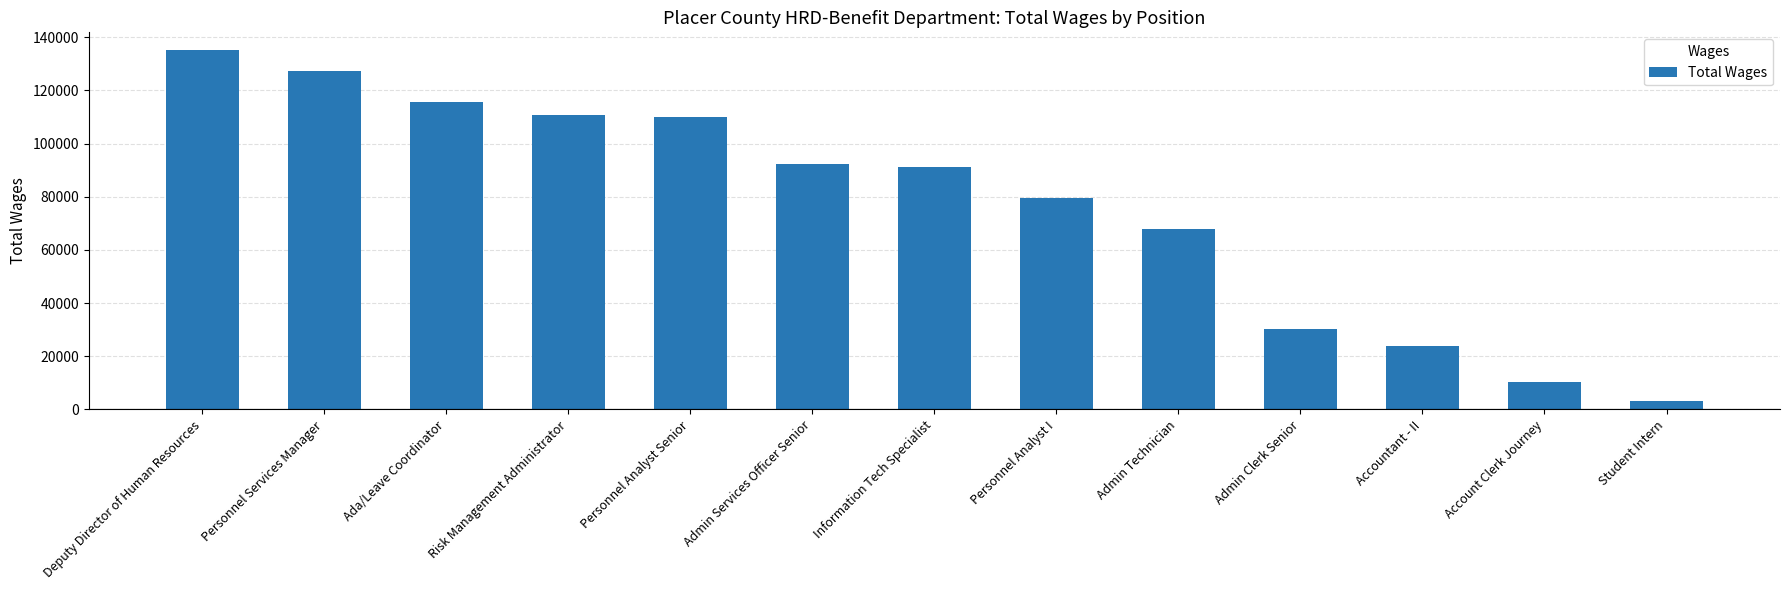

Approximately how many times larger is the value at Account Clerk Journey compared to Deputy Director of Human Resources?

0.1